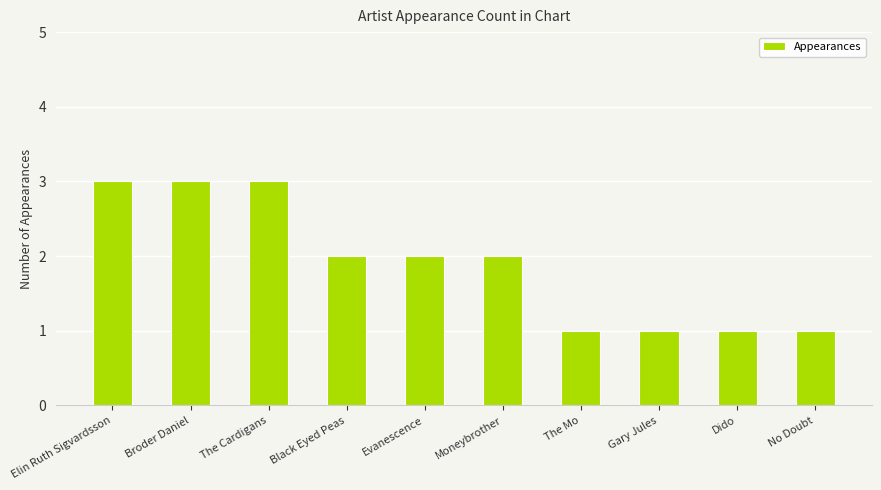

True or false: the data shows 1 at Gary Jules.

True